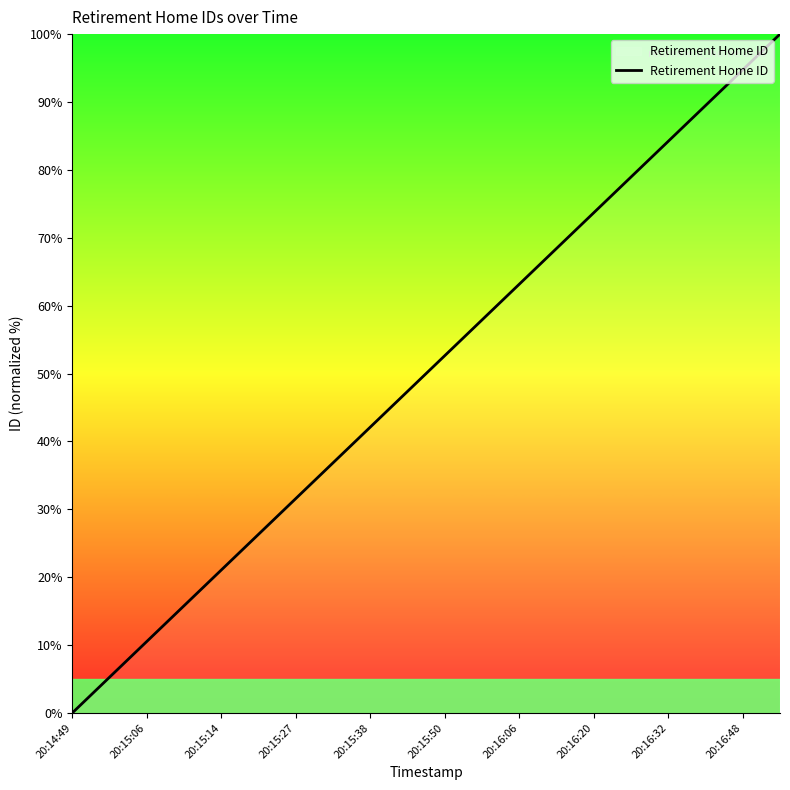

What is the maximum value shown in the chart?

100.0